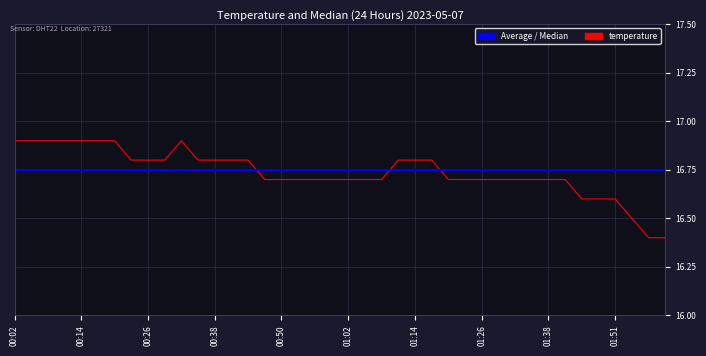

What is the ratio of the value at 00:29 to the value at 00:44?

1.0